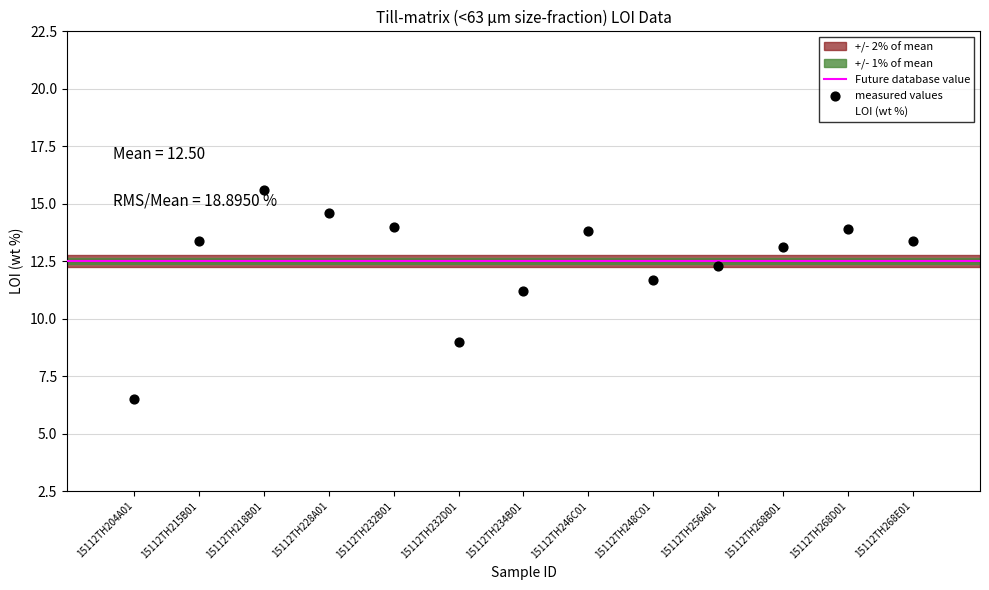

What is the range of Y values (max minus min)?

9.1